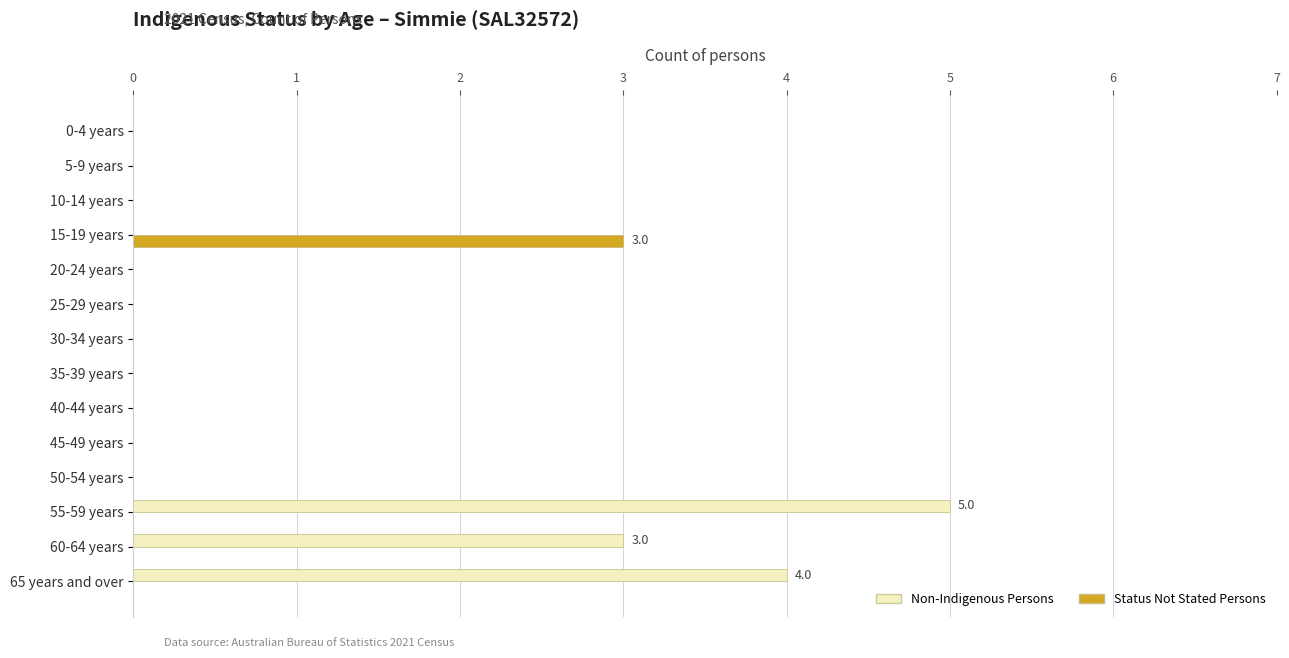

What is the maximum value shown in the chart?

5